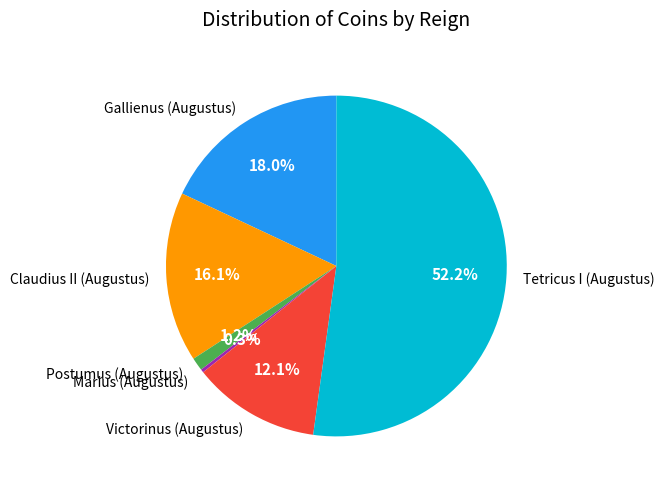

Rank the categories by value from lowest to highest.

Marius (Augustus), Postumus (Augustus), Victorinus (Augustus), Claudius II (Augustus), Gallienus (Augustus), Tetricus I (Augustus)